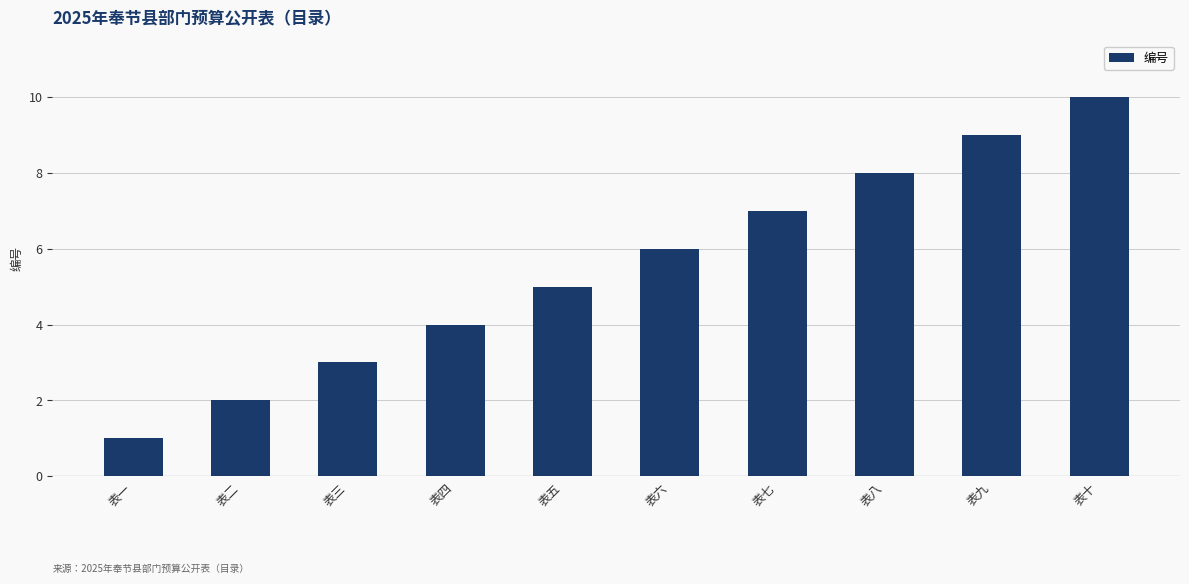

The chart shows a value of 11 at 表七. True or false?

False